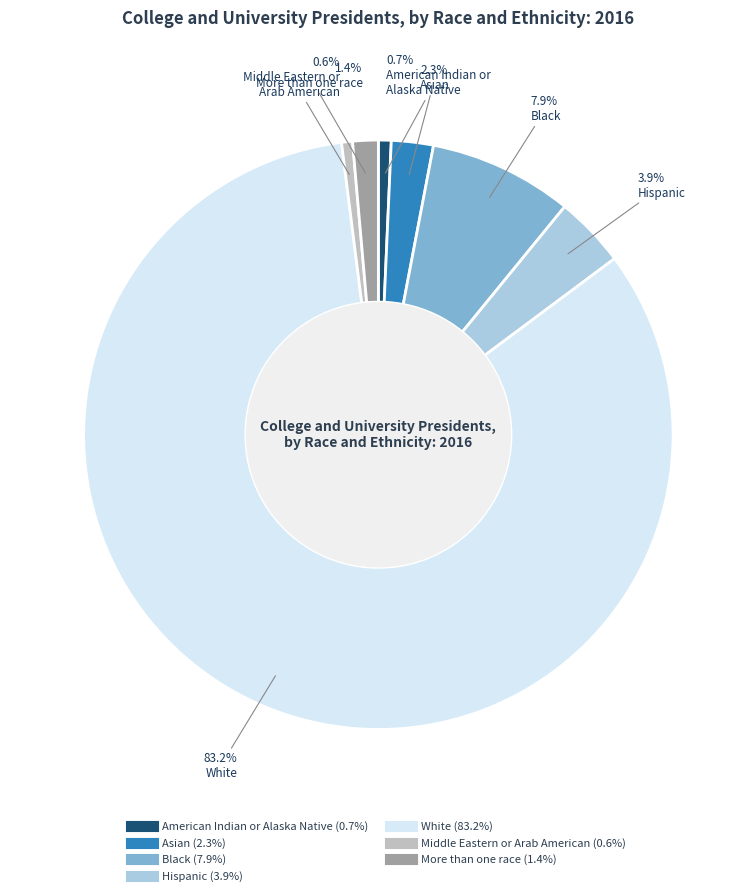

Which category has the biggest portion of the pie?

White